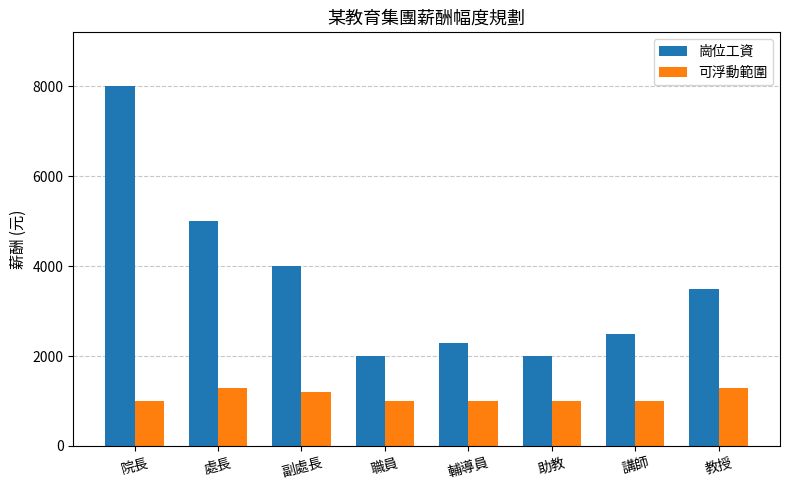

Count the number of categories in the chart.

8